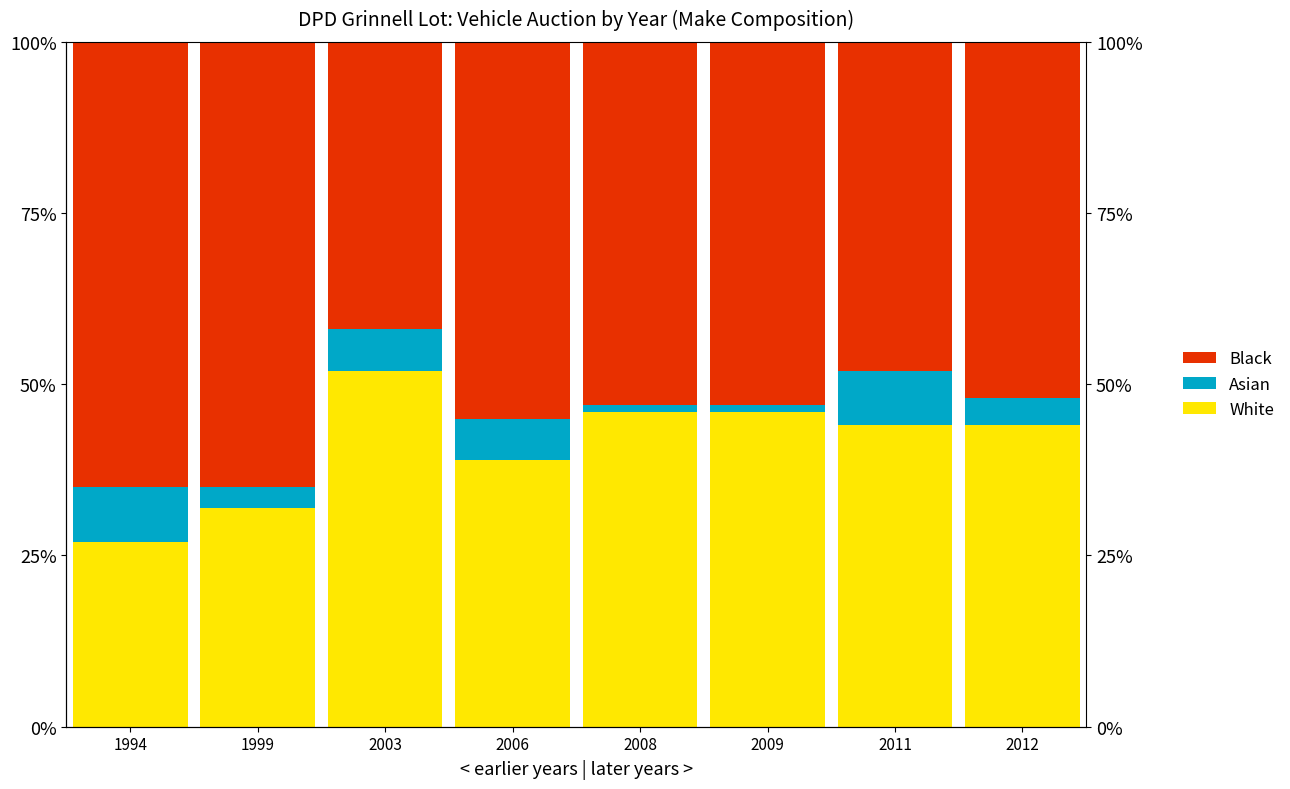

What value does the White series have at 2009?

46